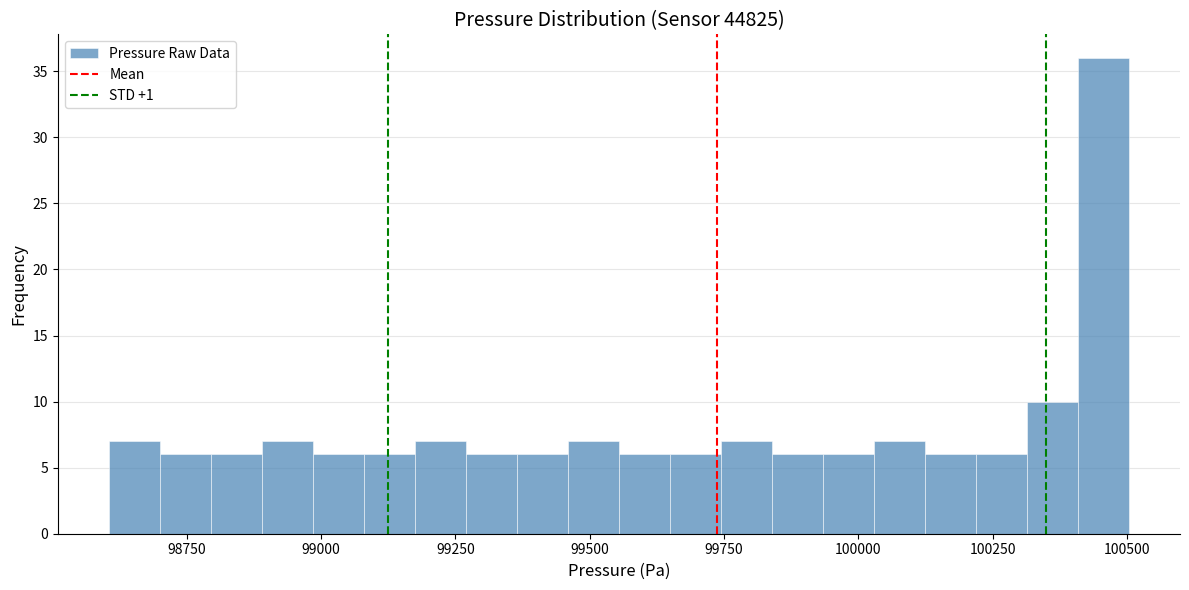

Around what value on the x-axis is the tallest bar? Give the approximate position of its centre, as read against the axis.

100450